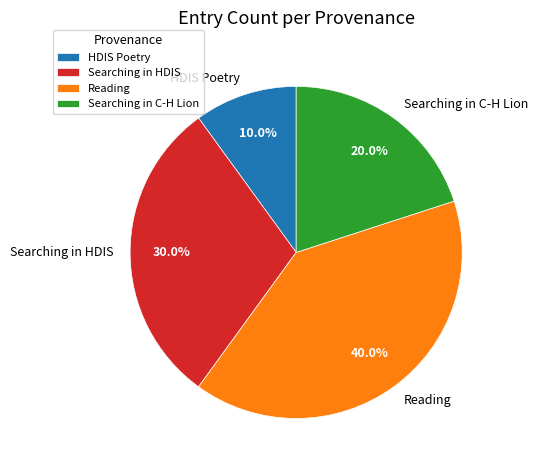

Between Reading and HDIS Poetry, which is larger?

Reading